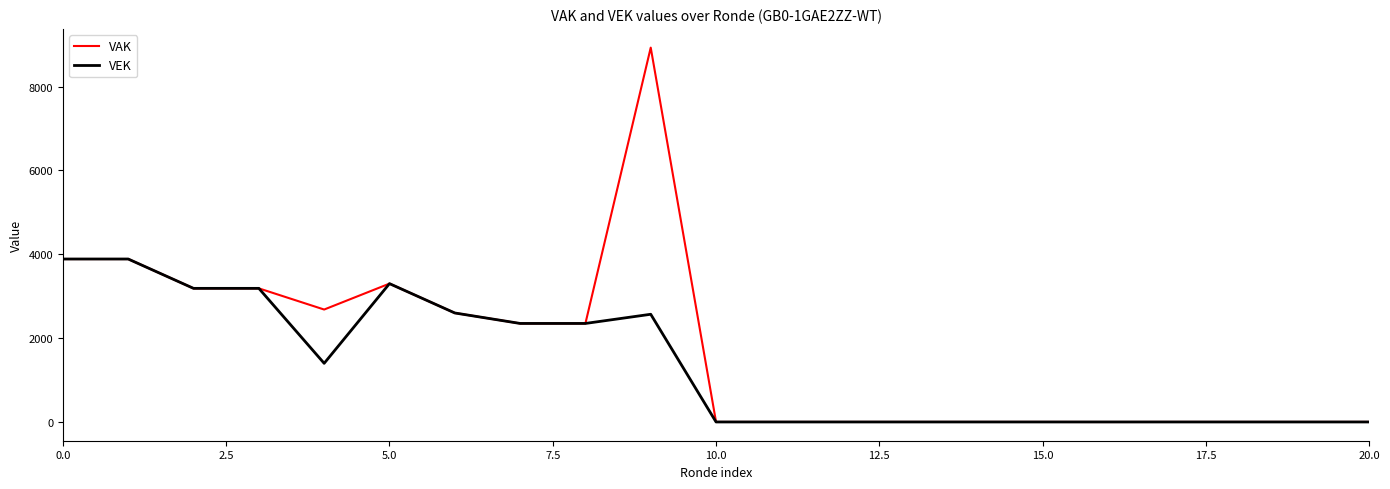

What are all the series names shown in the legend?

VAK, VEK